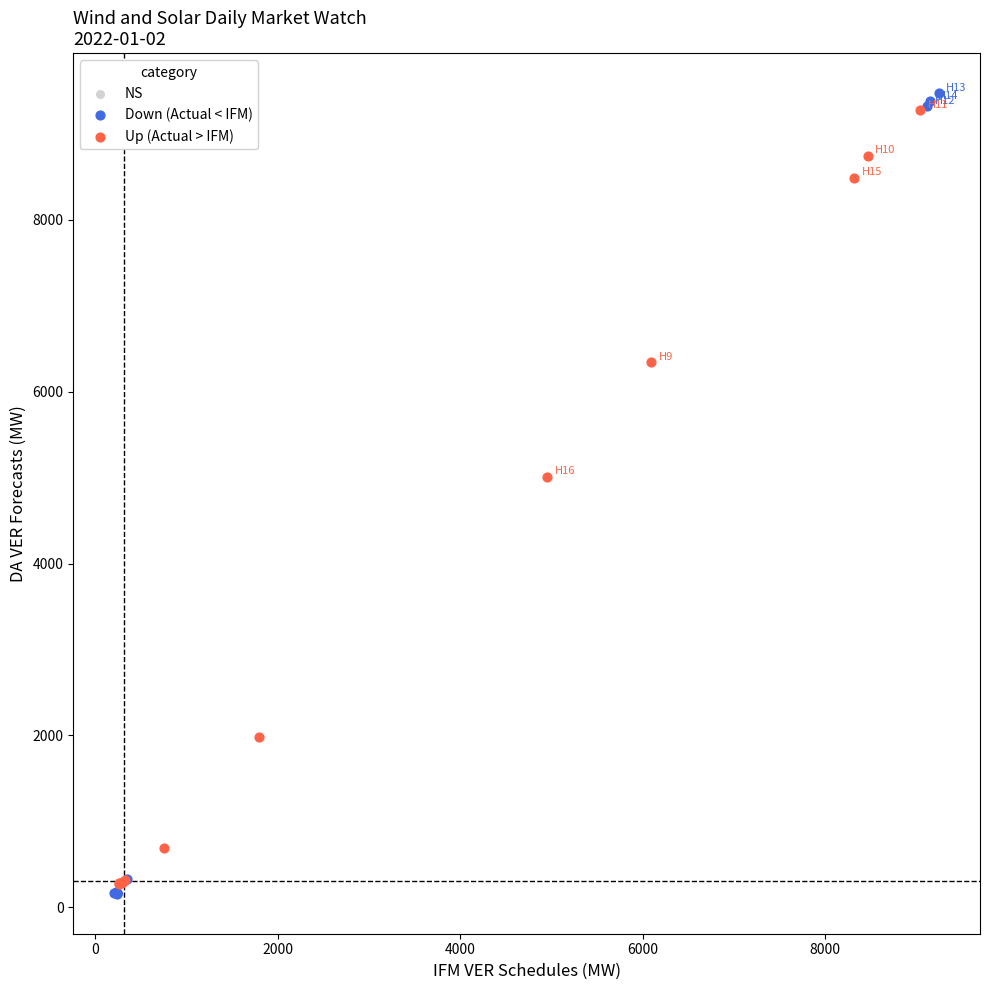

Which series contains the lowest Y value?

Down (Actual < IFM)